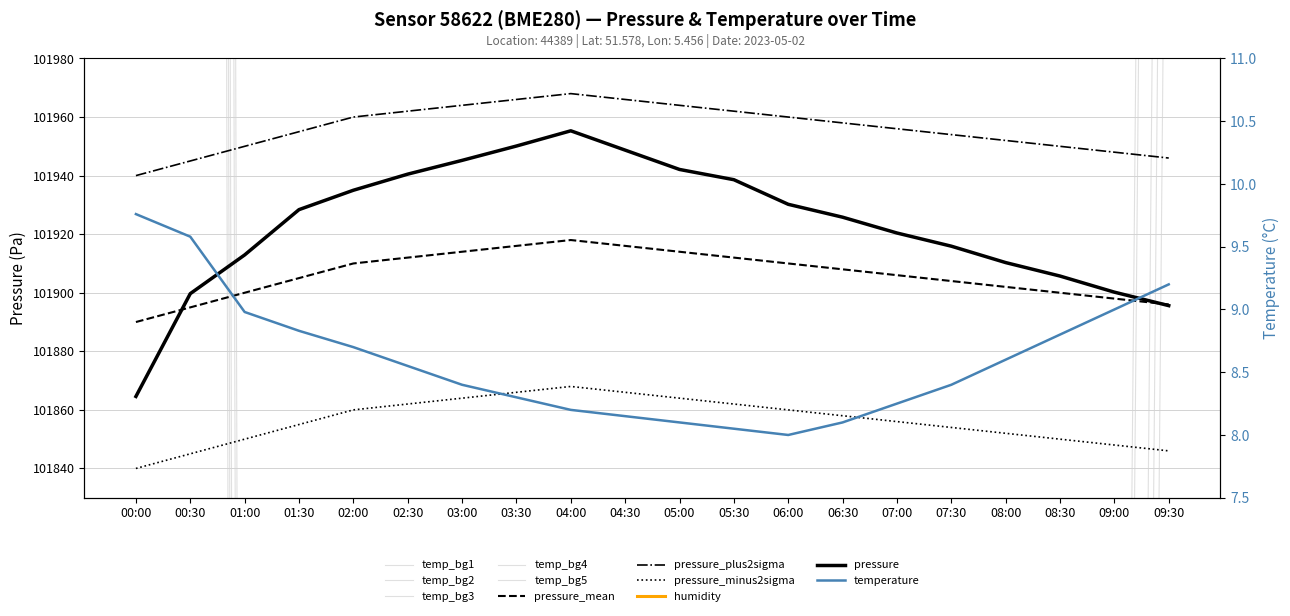

What is the average value of the temperature series?

8.6